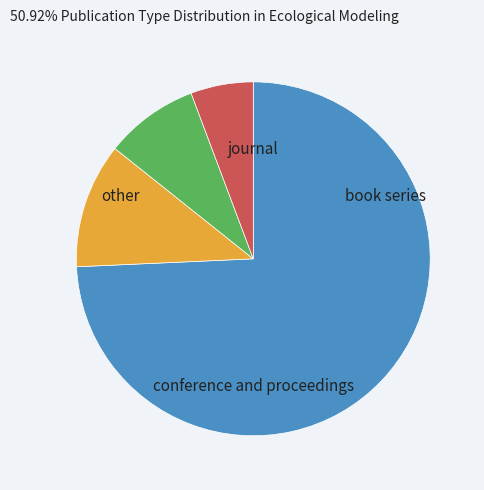

Does any single category account for the majority?

Yes